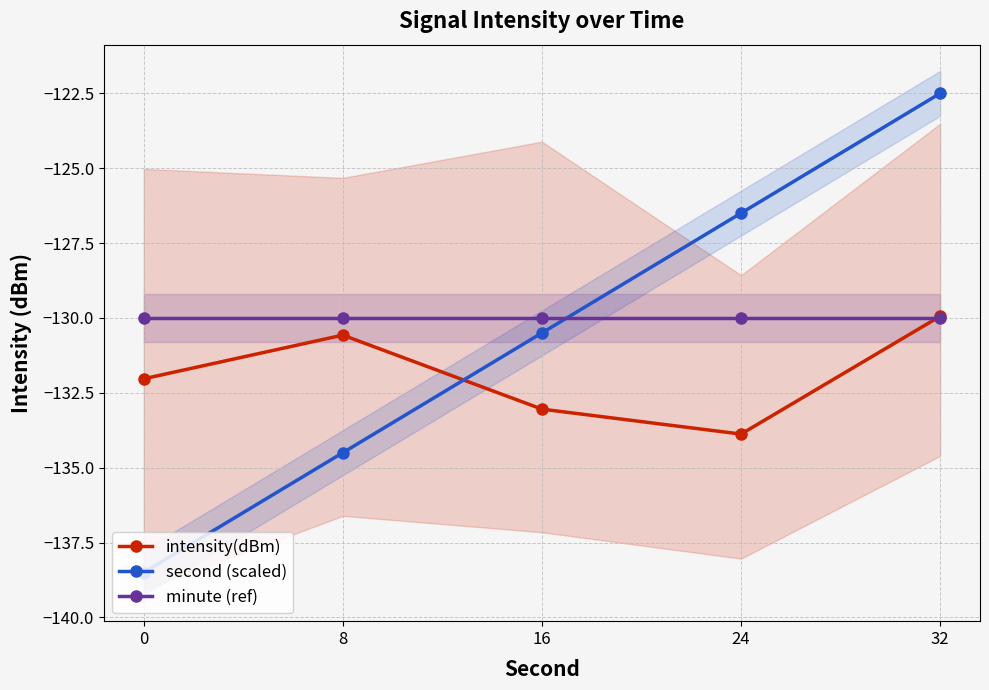

How many lines are shown in the chart?

3